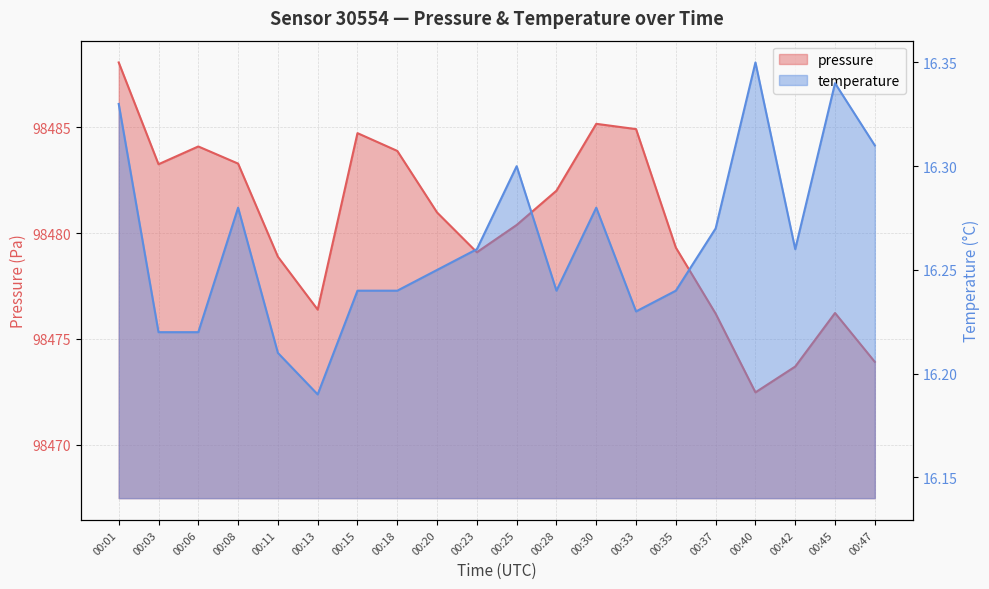

Reading left to right, transcribe all the data shown in this chart.

pressure: 00:01=98488.1	00:03=98483.2	00:06=98484.1	00:08=98483.3	00:11=98478.9	00:13=98476.4	00:15=98484.7	00:18=98483.9	00:20=98481.0	00:23=98479.1	00:25=98480.4	00:28=98482.0	00:30=98485.2	00:33=98484.9	00:35=98479.3	00:37=98476.2	00:40=98472.5	00:42=98473.7	00:45=98476.2	00:47=98473.9
temperature: 00:01=16.3	00:03=16.2	00:06=16.2	00:08=16.3	00:11=16.2	00:13=16.2	00:15=16.2	00:18=16.2	00:20=16.2	00:23=16.3	00:25=16.3	00:28=16.2	00:30=16.3	00:33=16.2	00:35=16.2	00:37=16.3	00:40=16.4	00:42=16.3	00:45=16.3	00:47=16.3